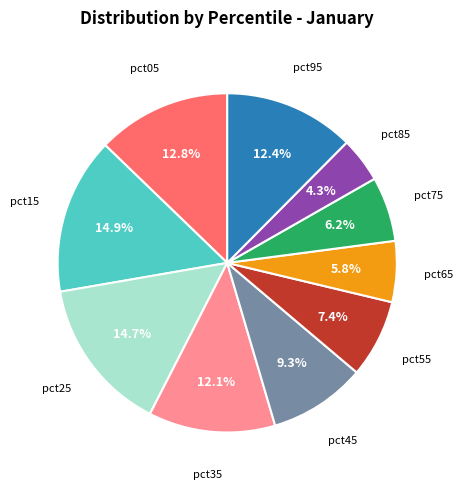

Is there any slice that represents more than half of the pie?

No